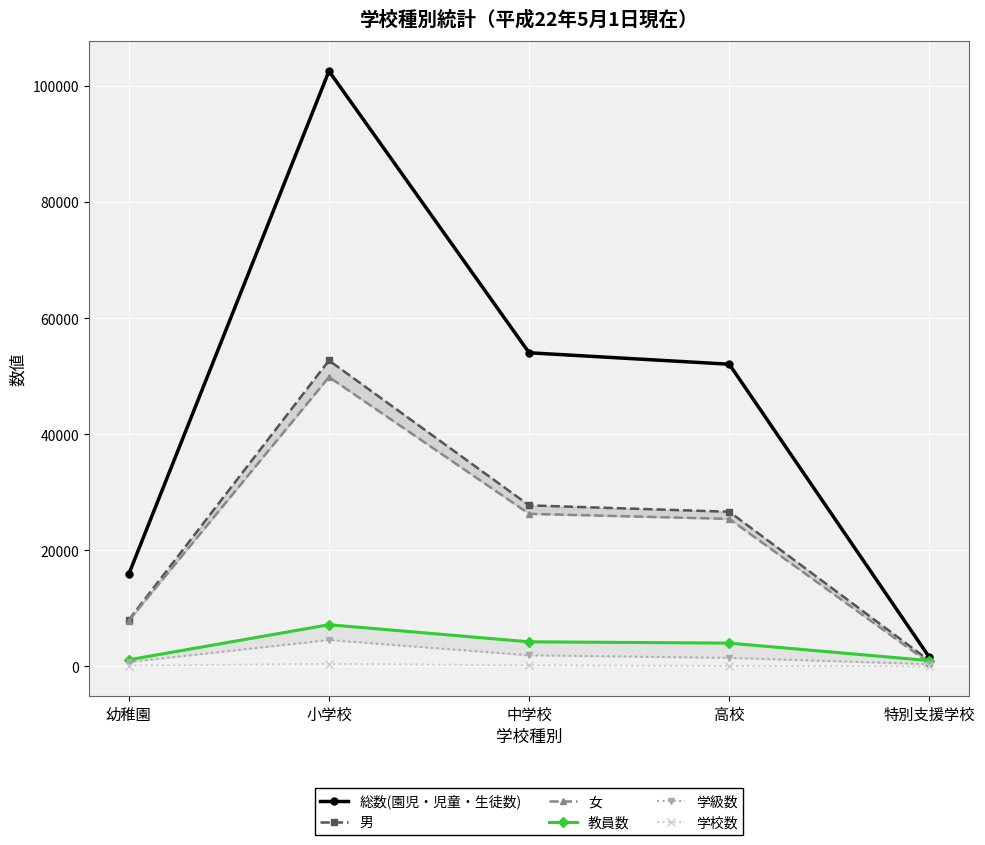

What position from the left is 幼稚園?

1